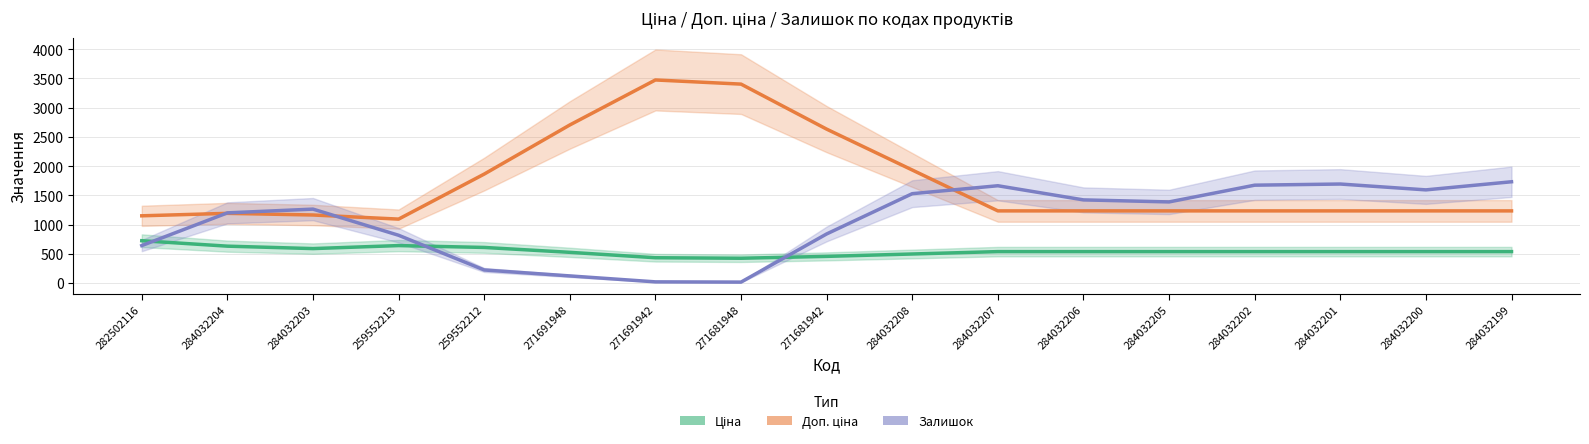

Reading left to right, list all the values displayed in this chart.

Ціна: 725.3	632.2	590.6	642.1	610.2	526.7	434.3	425.4	457.4	498.2	539.0	539.0	539.0	539.0	539.0	539.0	539.0
Доп. ціна: 1151.2	1193.3	1165.1	1094.9	1864.7	2704.8	3474.1	3403.3	2633.4	1934.4	1235.4	1235.4	1235.4	1235.4	1235.4	1235.4	1235.4
Залишок: 642.3	1201.3	1265.7	818.3	225.0	123.3	21.7	17.7	841.0	1529.7	1665.3	1423.3	1388.7	1675.0	1694.7	1594.7	1733.3